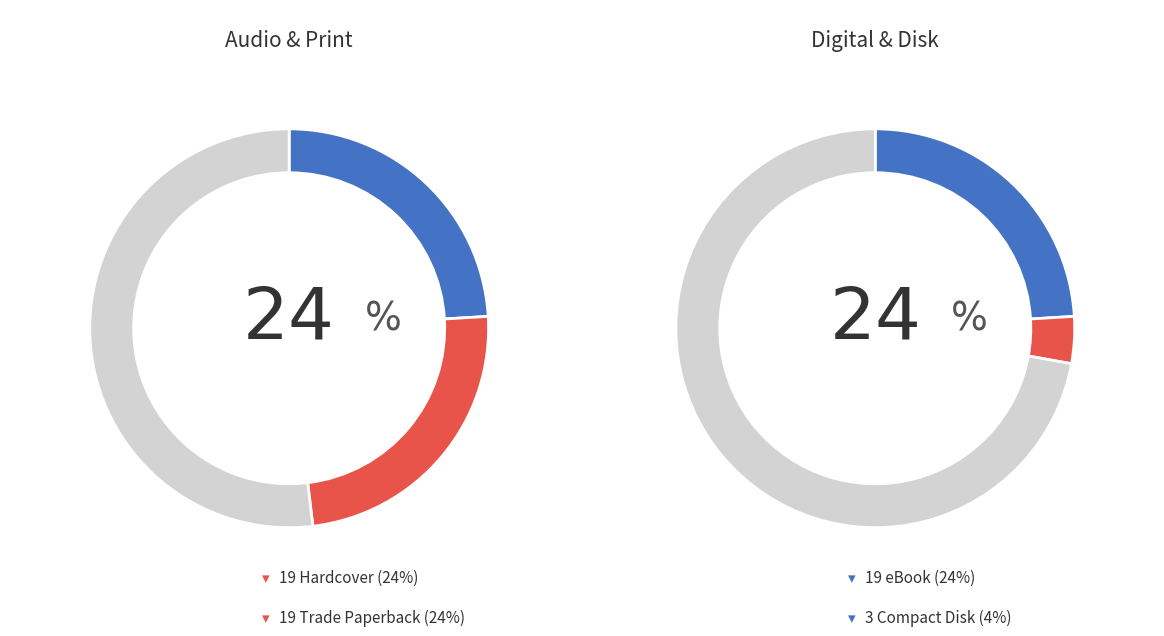

What percentage is the Audio Download slice, to the nearest percent?

24%